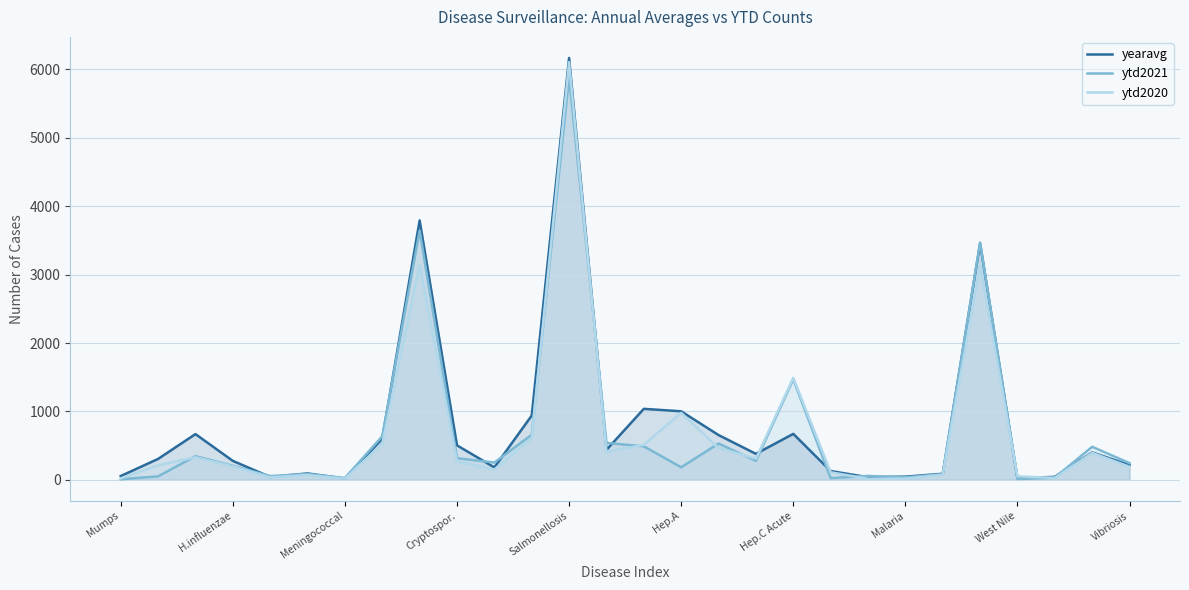

Does the chart have visible grid lines?

Yes